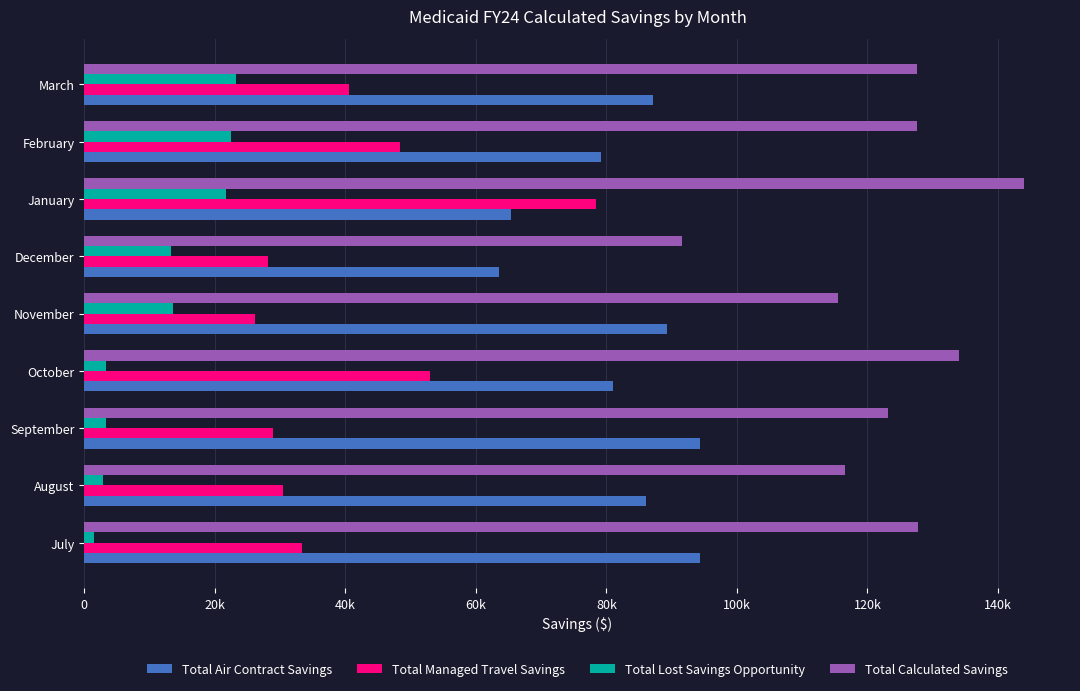

Rank the series by their maximum value, from highest to lowest.

Total Calculated Savings, Total Air Contract Savings, Total Managed Travel Savings, Total Lost Savings Opportunity